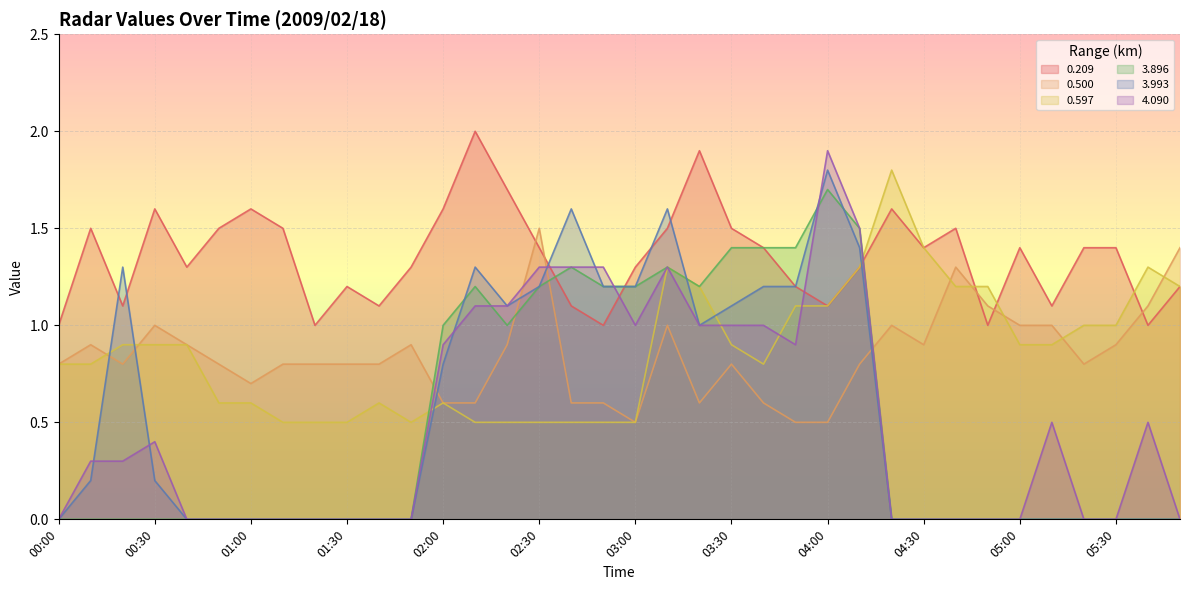

The value of 0.597 at 03:20 is 1.2. True or false?

True